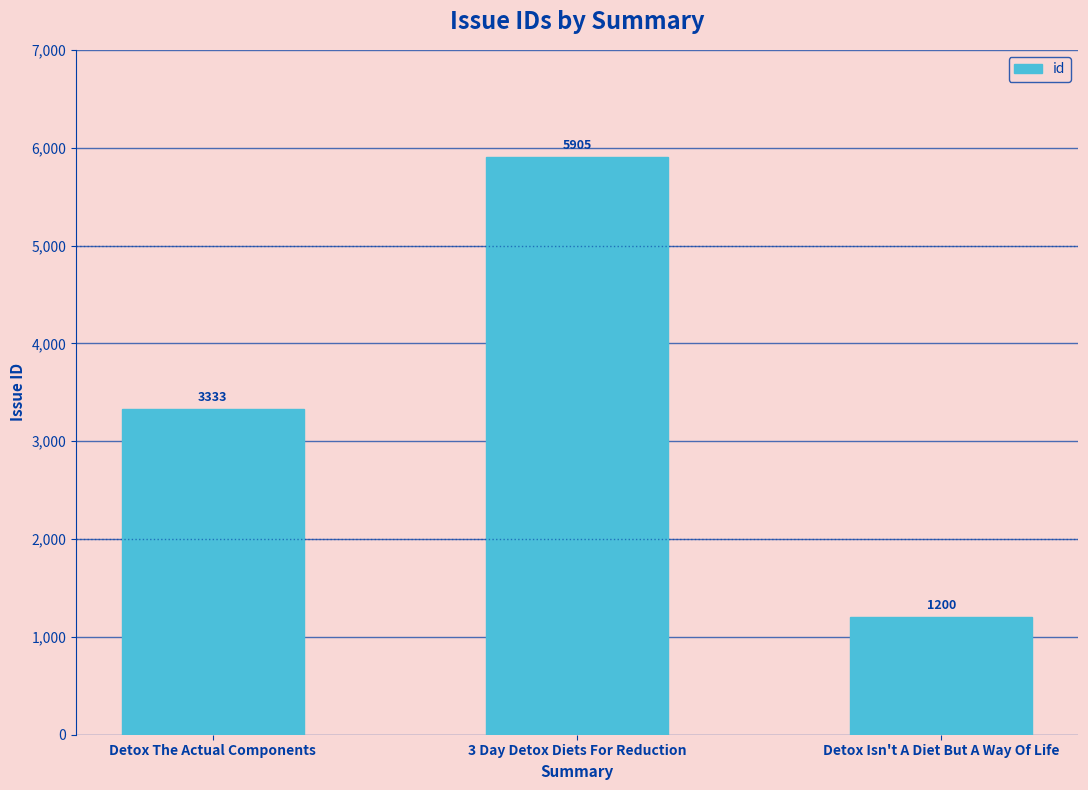

Are the bars horizontal?

No